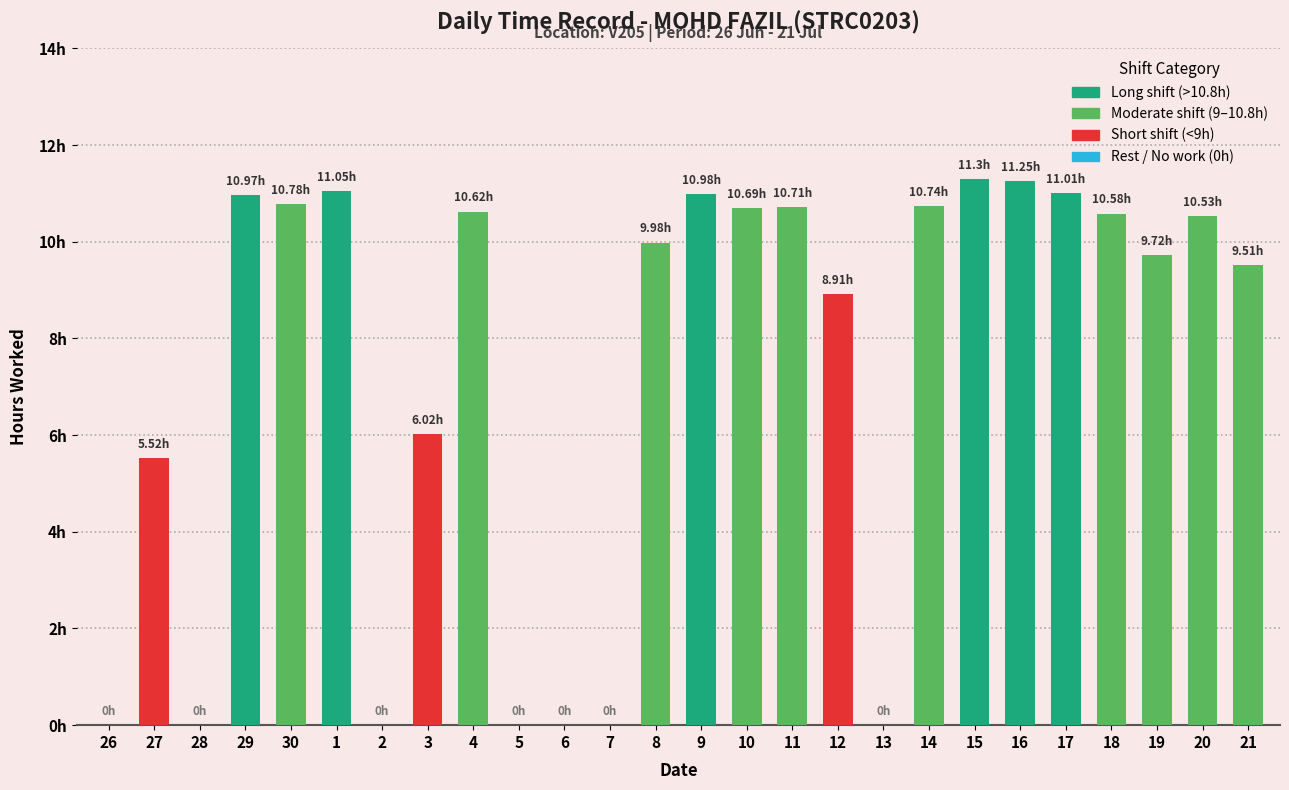

The value at 10 is 15.4. True or false?

False